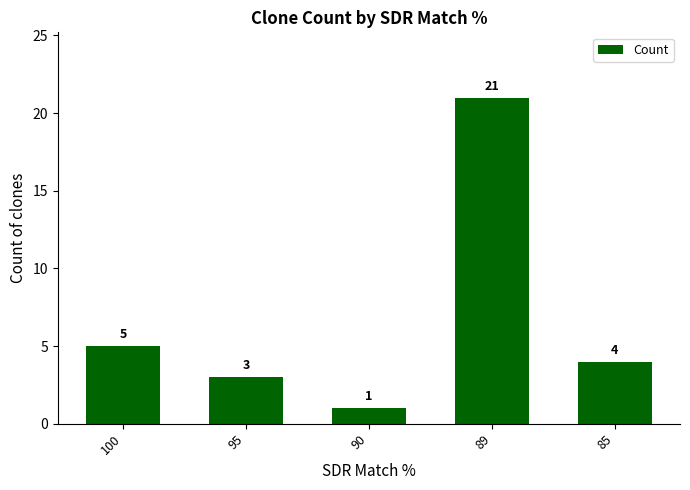

List the labels in order of value, largest first.

89, 100, 85, 95, 90